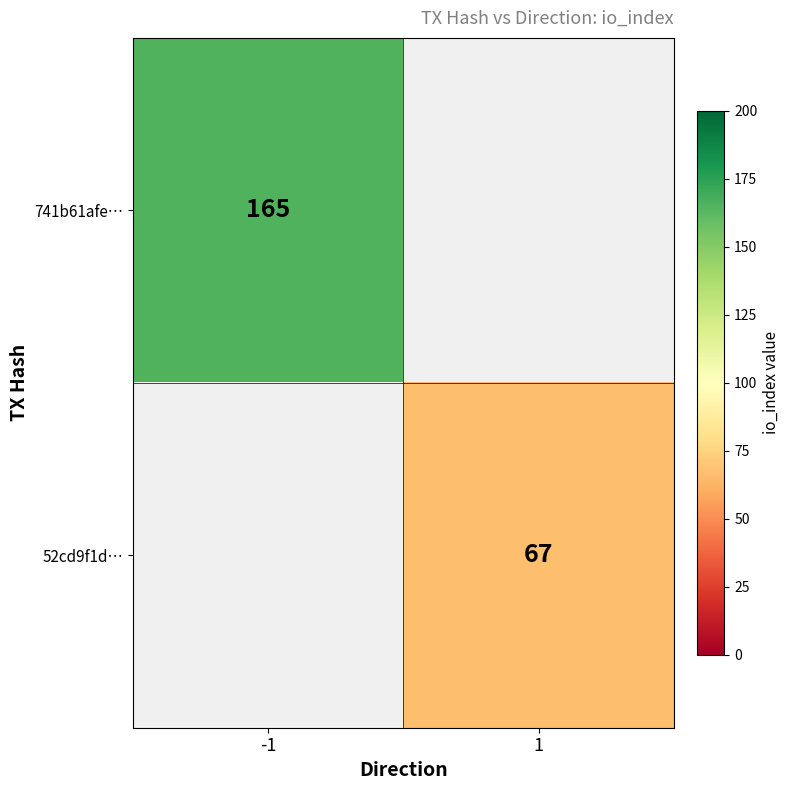

True or false: 741b61afe… has a value of 165 at -1.

True